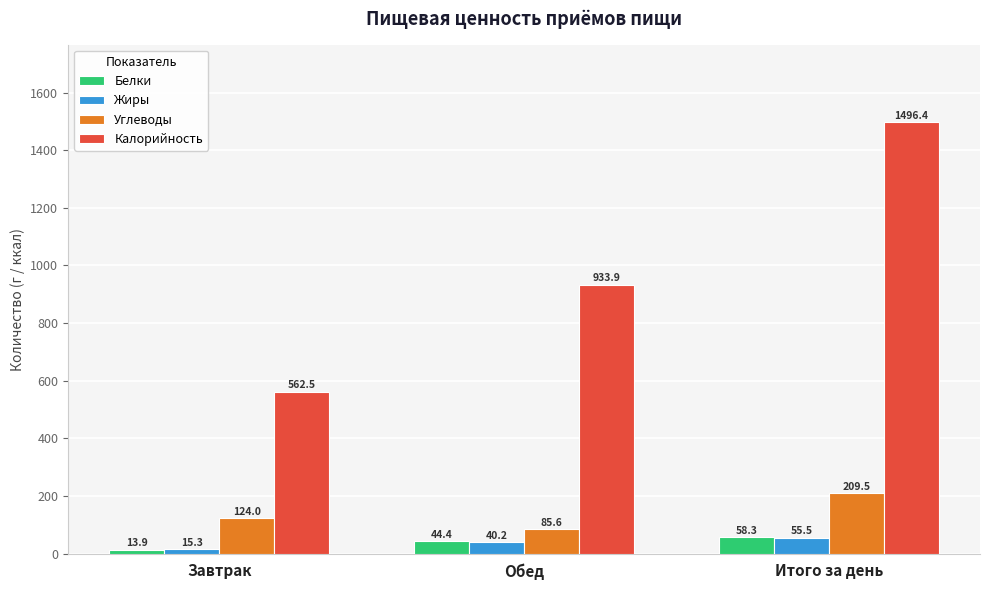

Reading left to right, extract all data points from this chart.

Белки: 13.9	44.4	58.3
Жиры: 15.3	40.2	55.5
Углеводы: 124.0	85.6	209.5
Калорийность: 562.5	933.9	1496.4